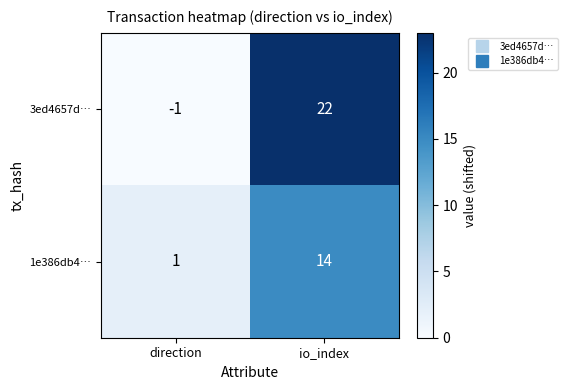

What is the approximate value of 1e386db4… at io_index?

14